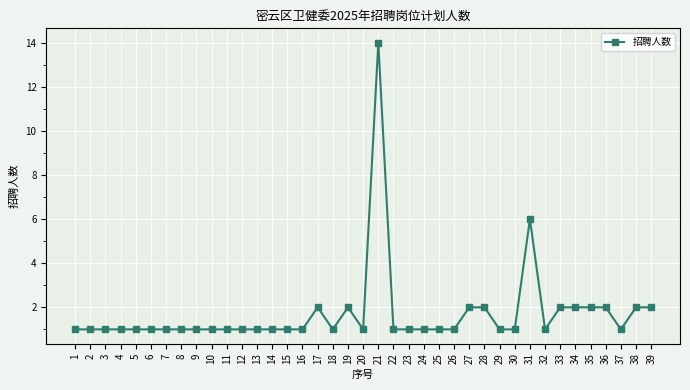

What is the value of the 19th point from the left?

2